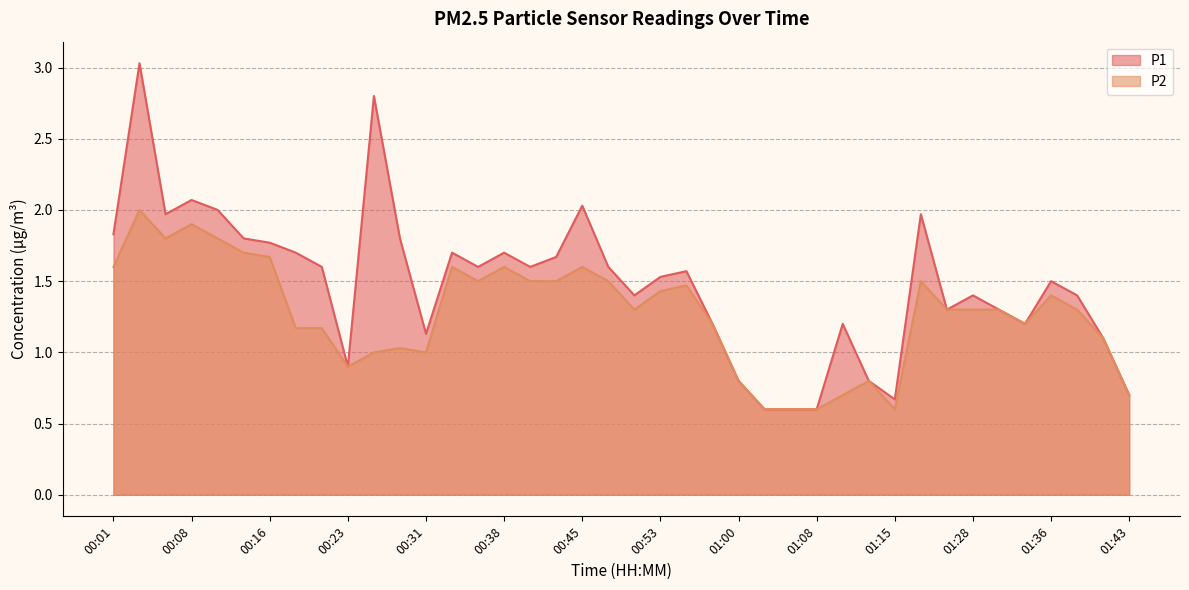

Where does the P2 series first go above 1?

00:01